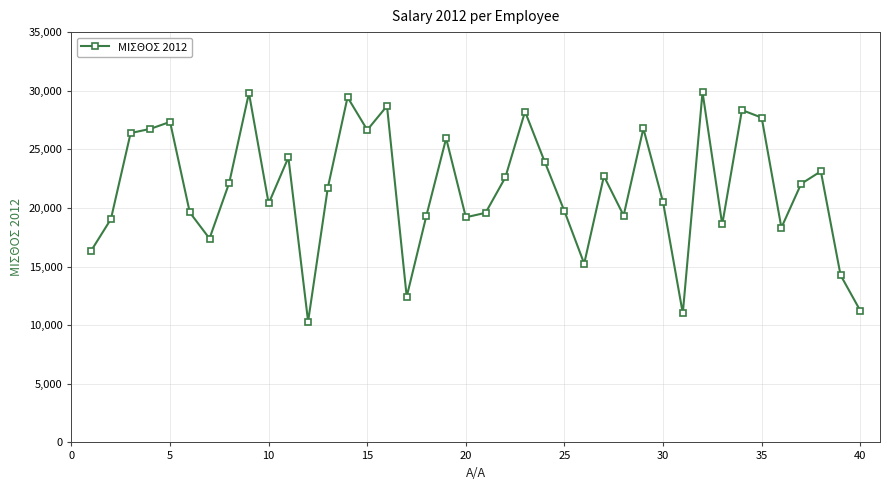

How many values are below 22057?

20